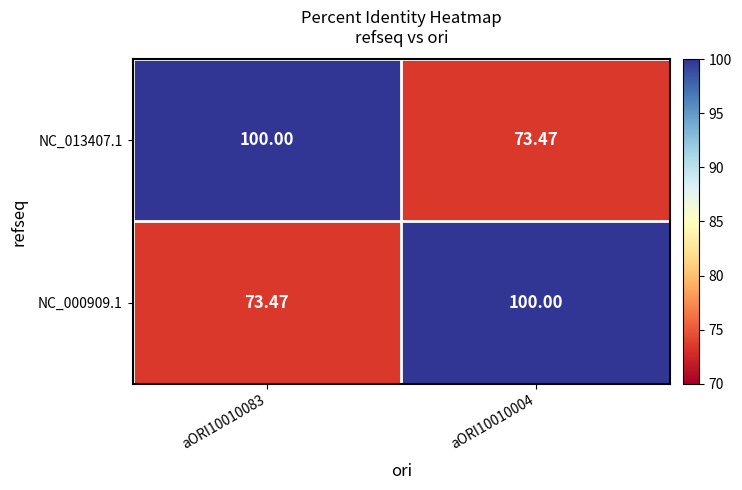

Is the value of NC_000909.1 at aORI10010083 greater than the value of NC_013407.1 at aORI10010083?

No